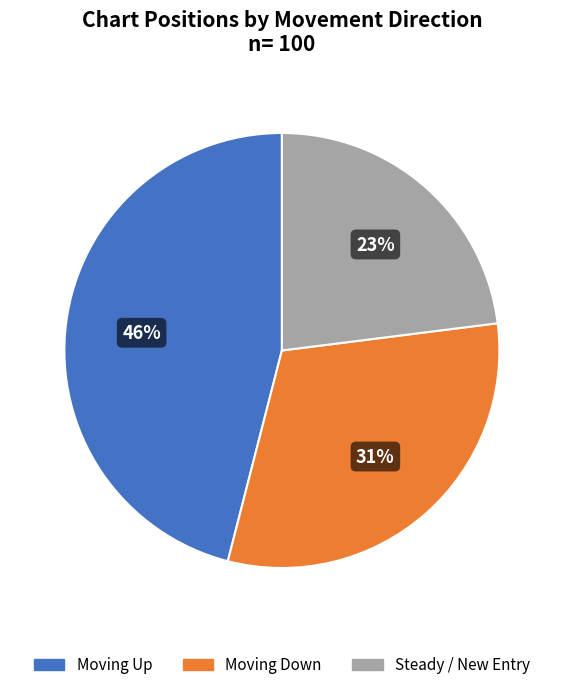

To the nearest percent, what is the difference between the largest and smallest slice percentages?

23%